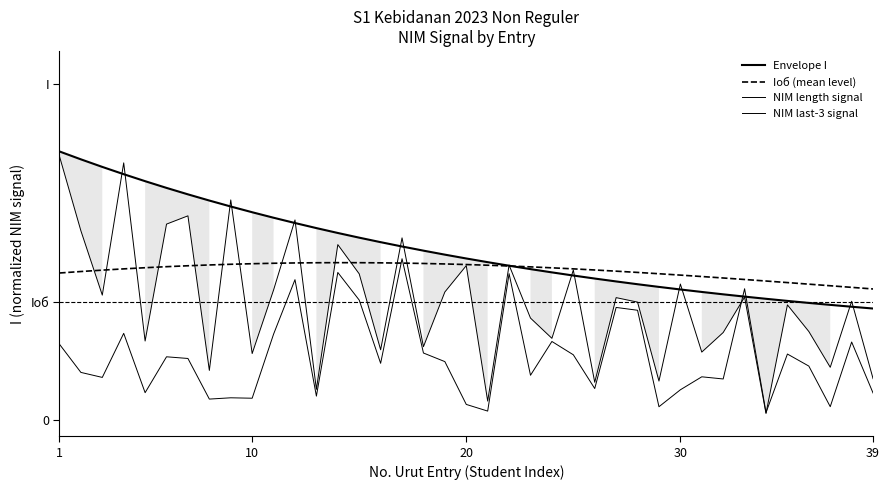

True or false: NIM last-3 signal has a value of 0.0 at 20.

False